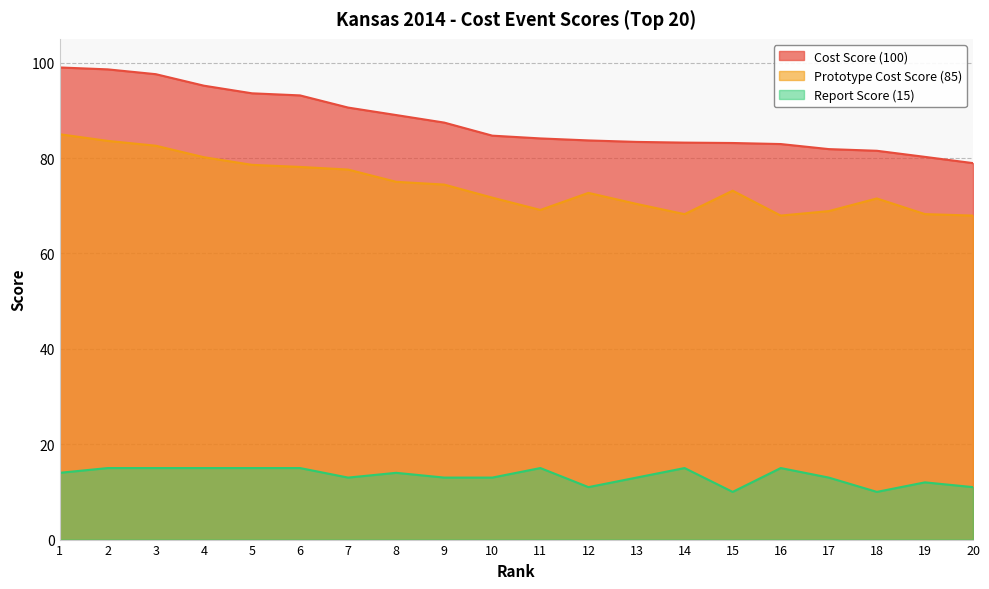

List the labels in order of Cost Score (100) value, largest first.

1, 2, 3, 4, 5, 6, 7, 8, 9, 10, 11, 12, 13, 14, 15, 16, 17, 18, 19, 20